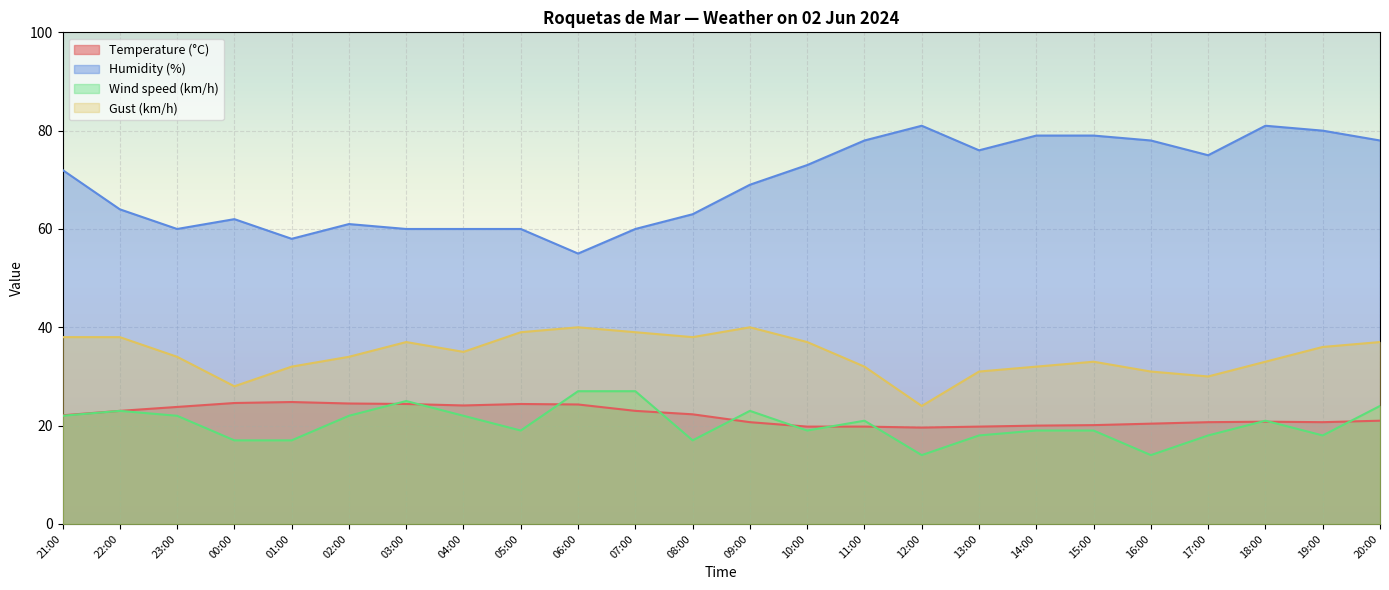

How many lines are shown in the chart?

4